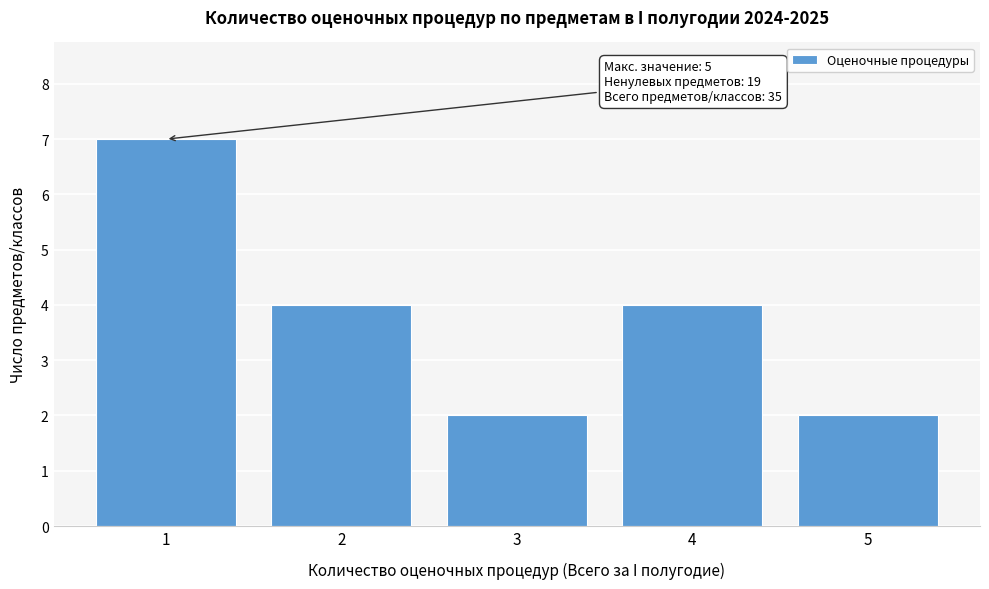

Over which range of the x-axis is the bar tallest?

0.5 to 1.5